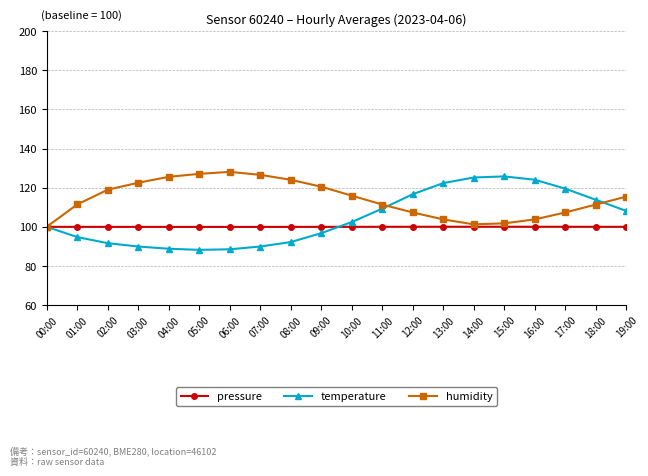

What is the total value across all series at 10:00?

318.4